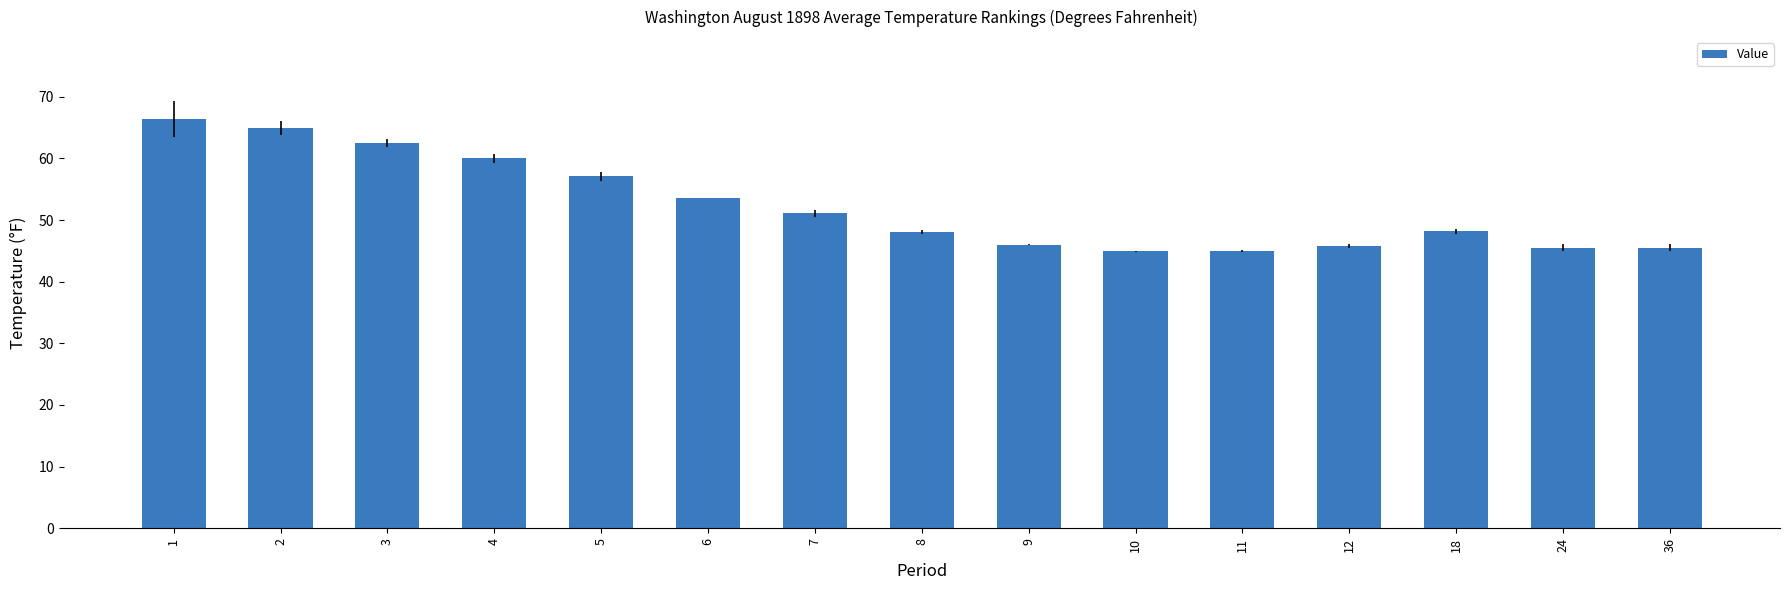

Which has a higher value, 9 or 8?

8